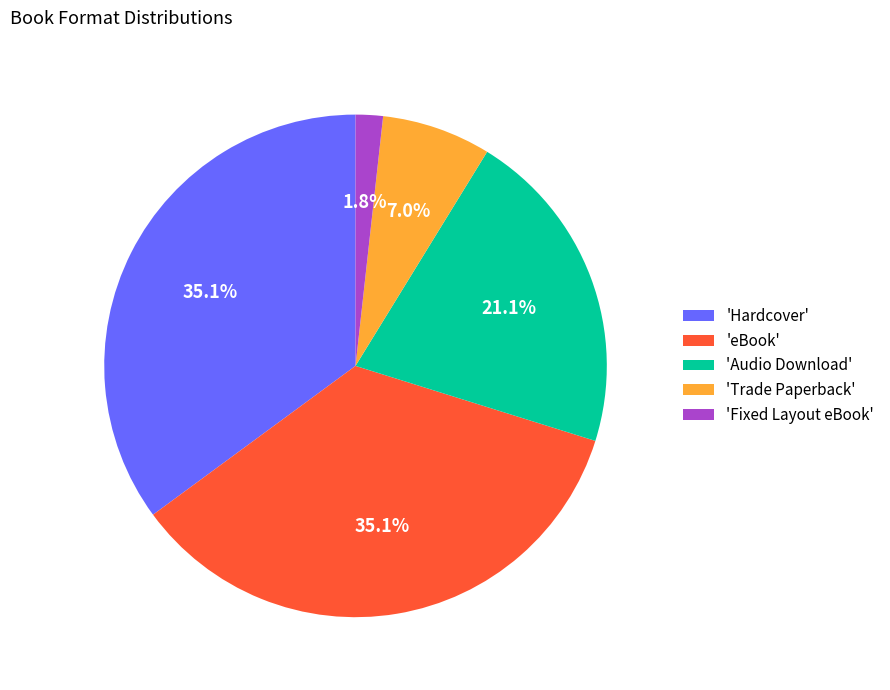

Which category has the smallest portion of the pie?

'Fixed Layout eBook'